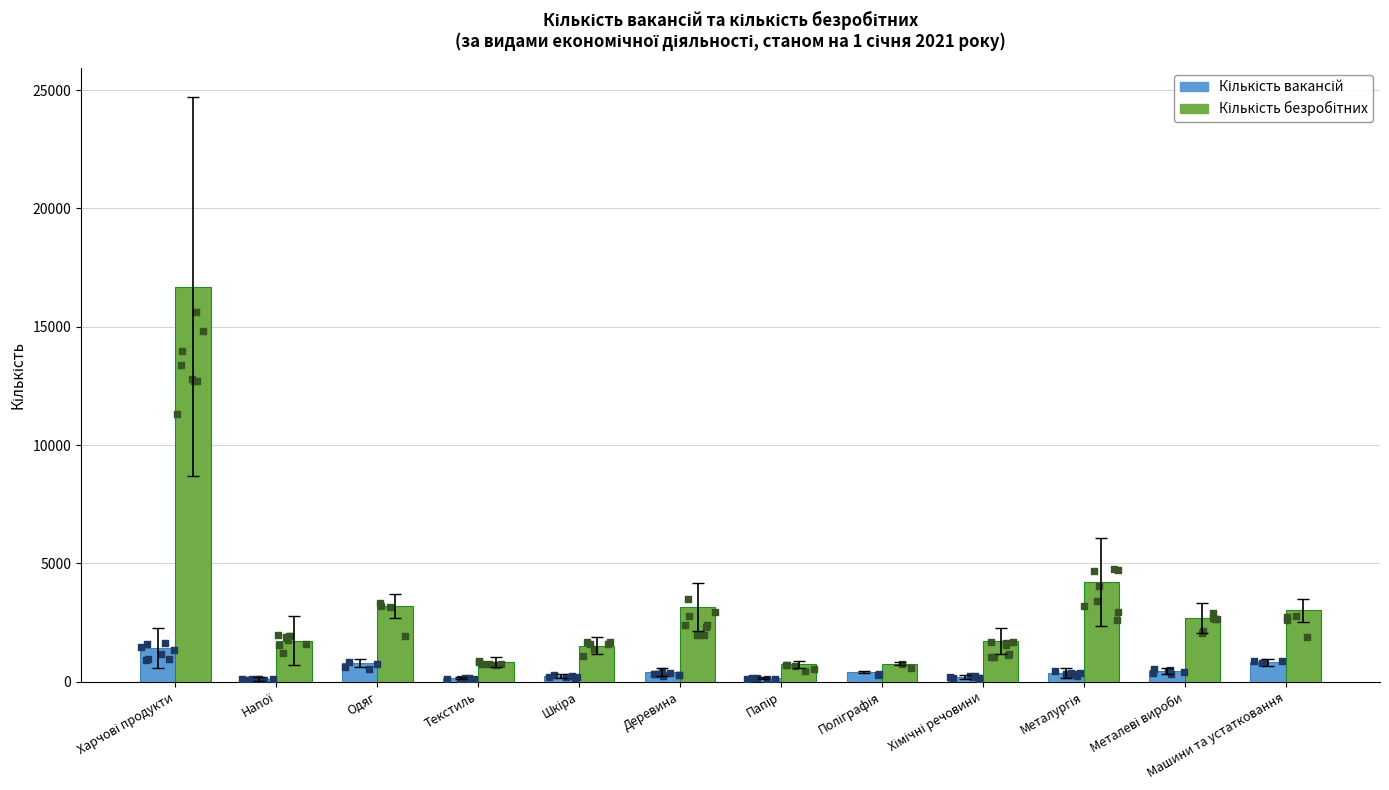

Which series reaches the maximum Y coordinate?

Кількість безробітних